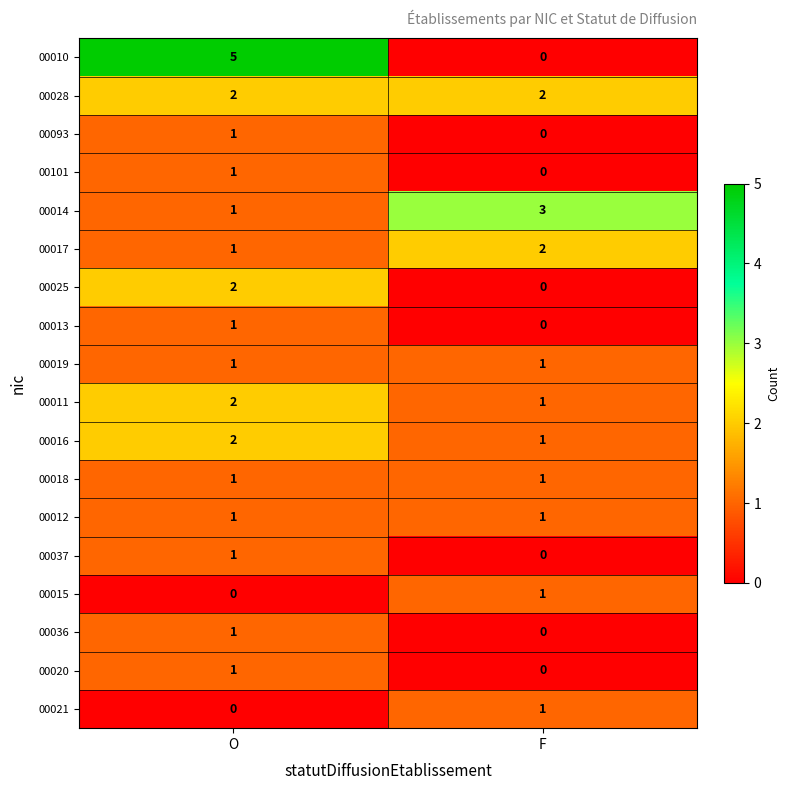

List the labels in order of 00015 value, largest first.

F, O